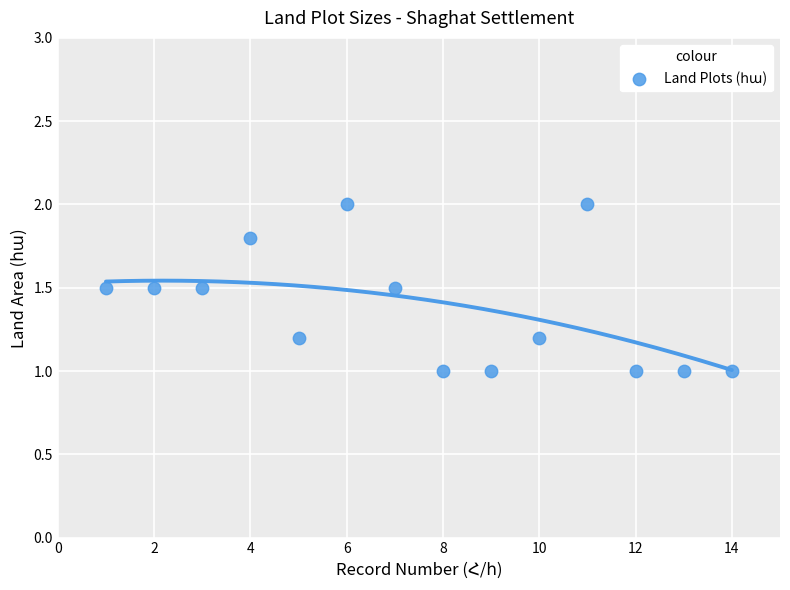

What is the range of X values (max minus min)?

13.0